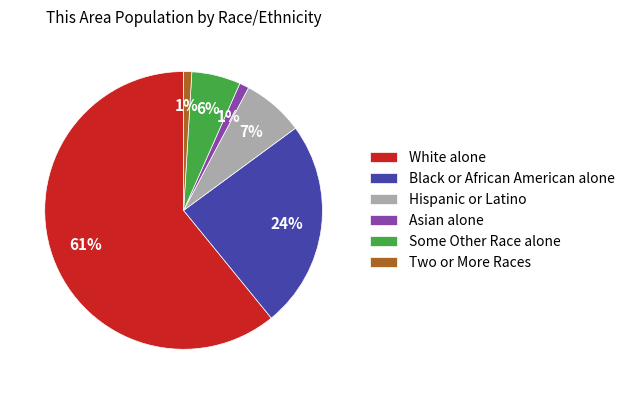

Do Asian alone and Black or African American alone together represent more than half of the pie?

No